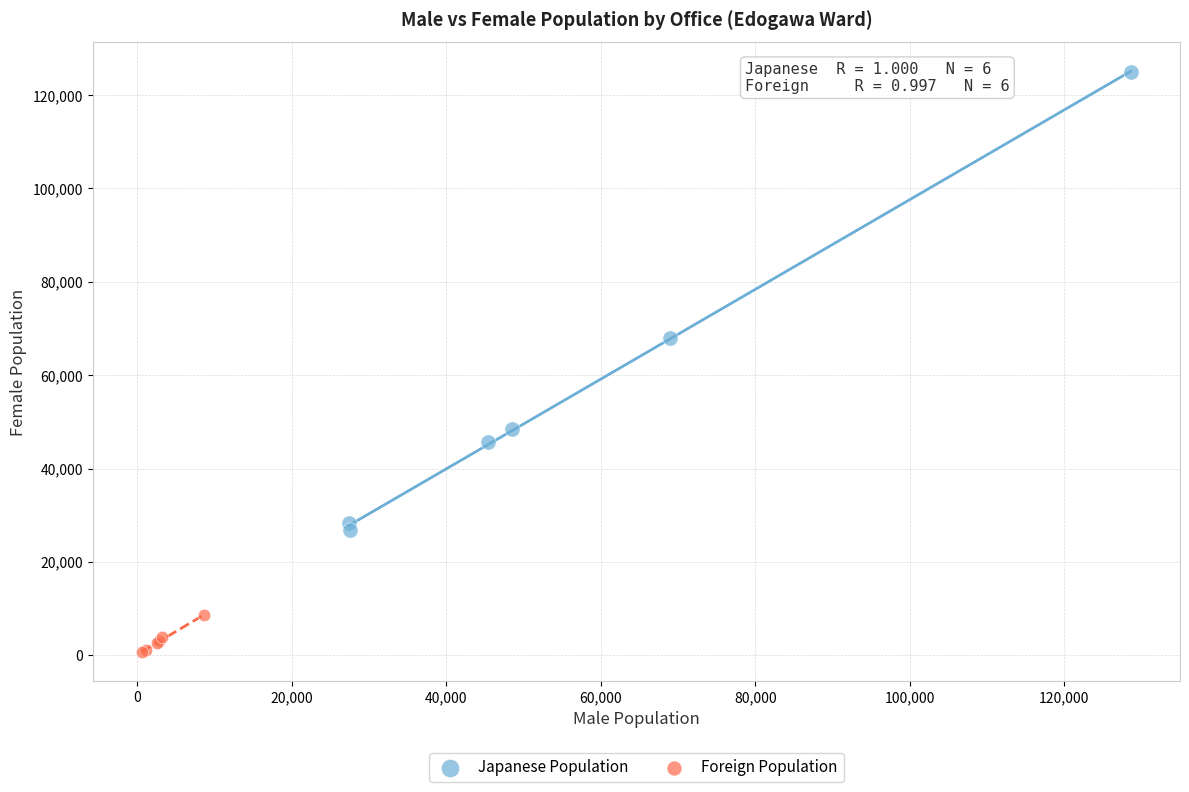

Which series contains the highest Y value?

Japanese Population